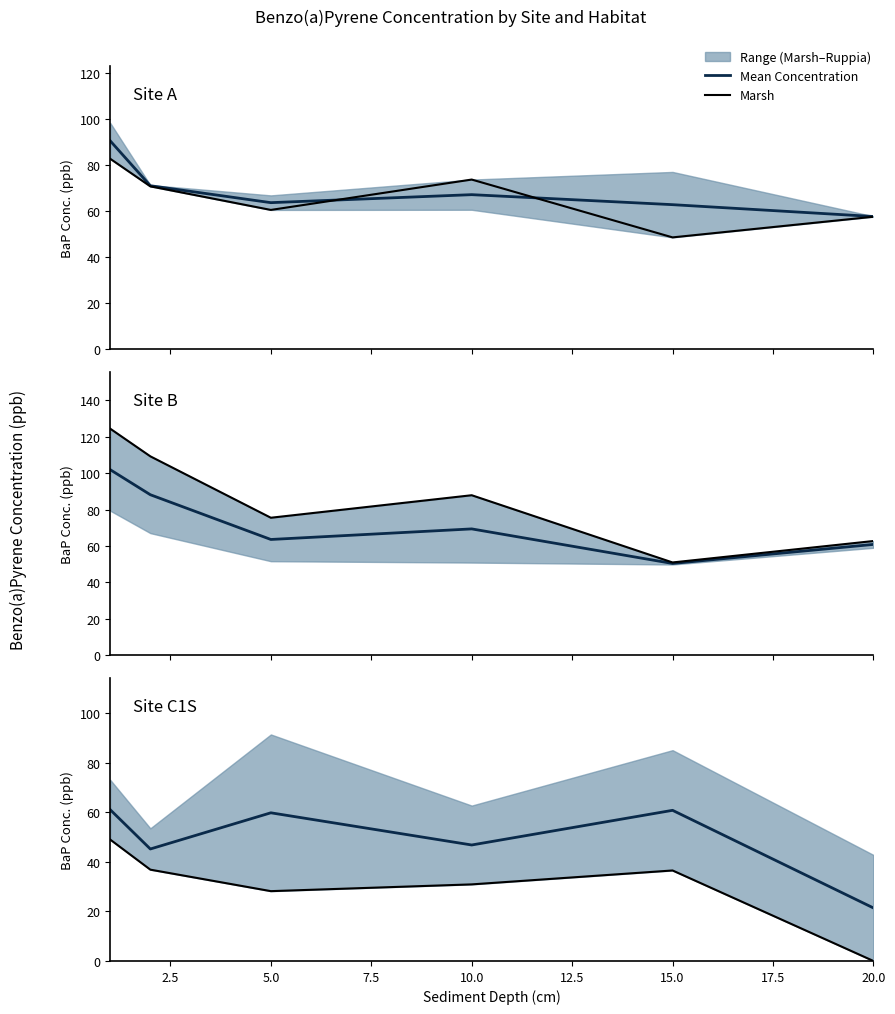

At 12.5, list the series in order from smallest to largest.

Marsh, Mean Concentration